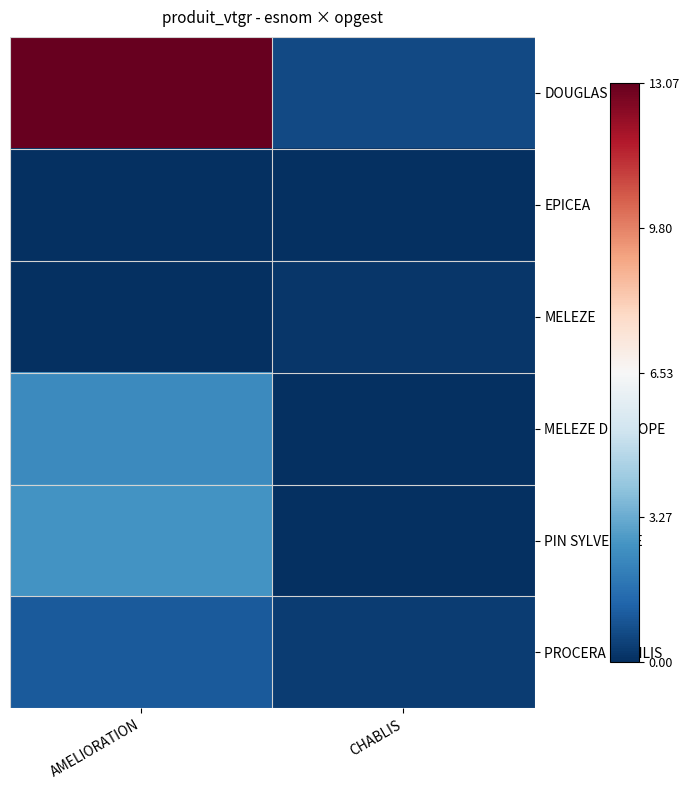

Reading left to right, extract all data points from this chart.

DOUGLAS: AMELIORATION=13.1	CHABLIS=0.7
EPICEA: AMELIORATION=0.0	CHABLIS=0.0
MELEZE: AMELIORATION=0.0	CHABLIS=0.2
MELEZE D EUROPE: AMELIORATION=2.4	CHABLIS=0.0
PIN SYLVESTRE: AMELIORATION=2.6	CHABLIS=0.0
PROCERA NOBILIS: AMELIORATION=1.1	CHABLIS=0.4